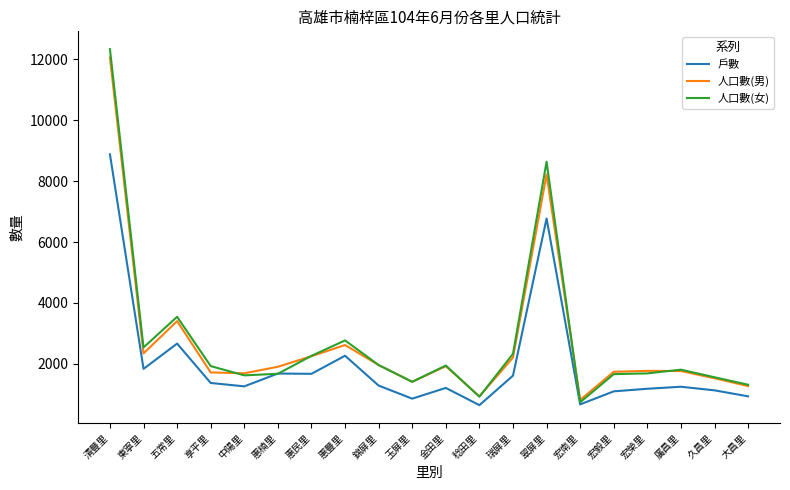

What is the total value across all series at 稔田里?

2487